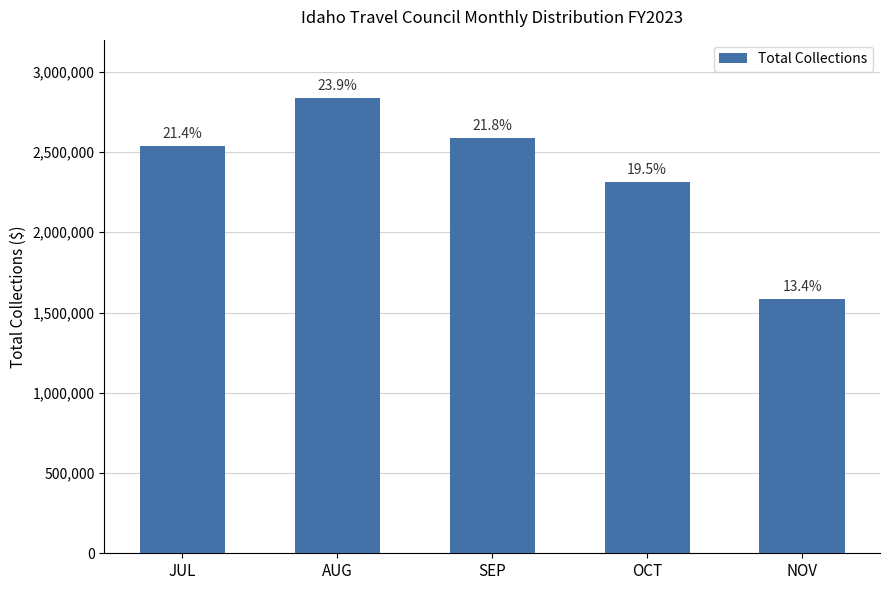

Which has a higher value, AUG or SEP?

AUG